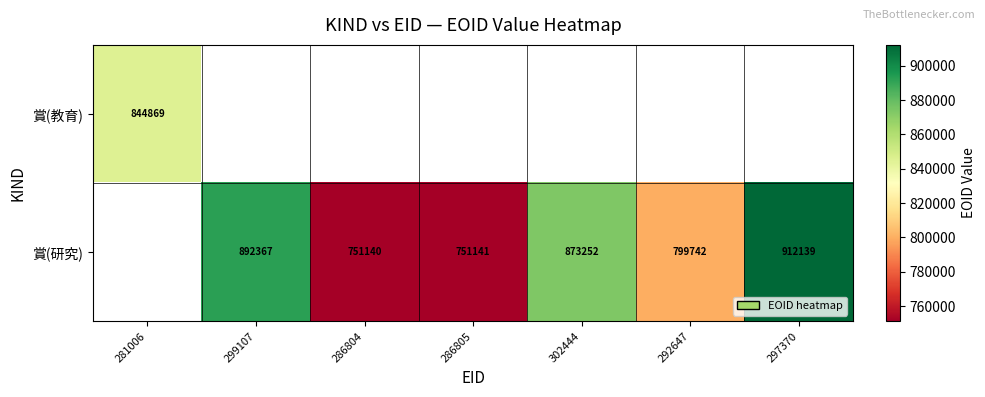

What is the difference between the 賞(研究) values at 297370 and 286804?

160999